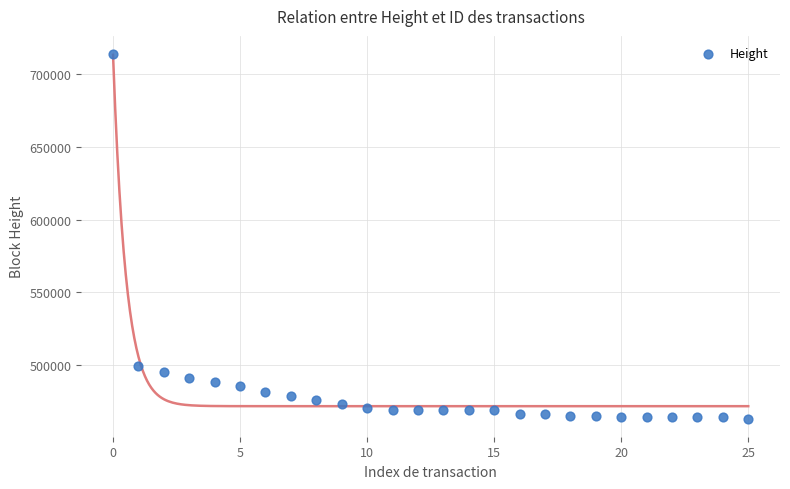

What Y value in the scatter plot is closest to 588518?

499267